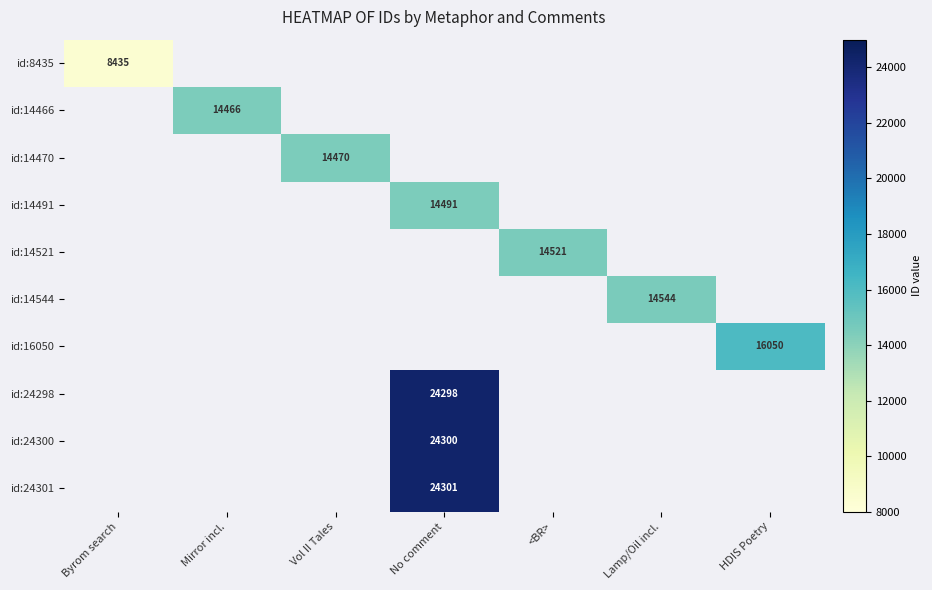

Is it true that id:24300 equals 24300 at No comment?

True